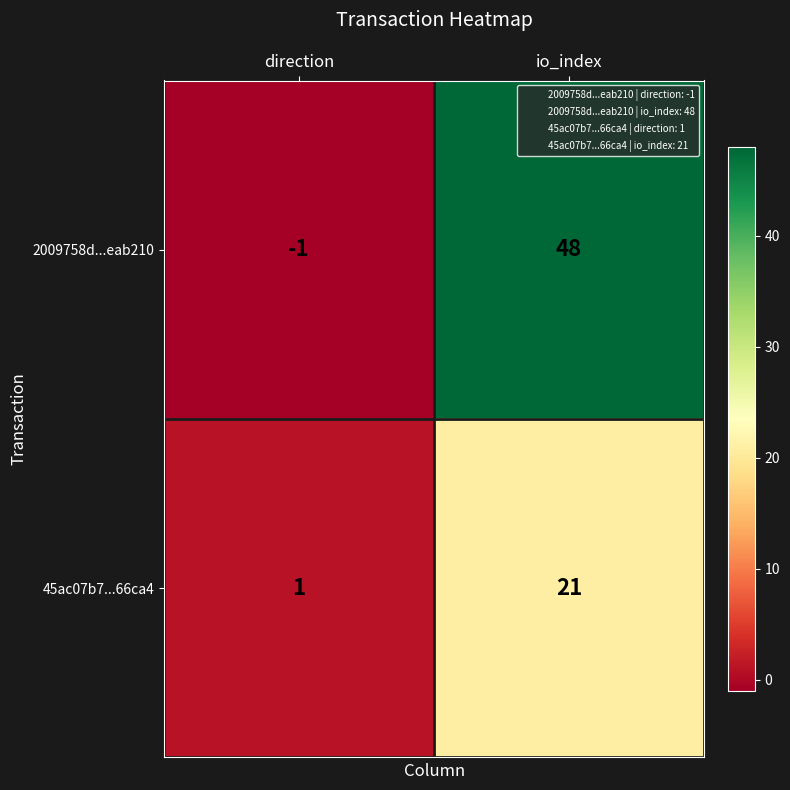

Which series has the largest range (max minus min)?

2009758d...eab210